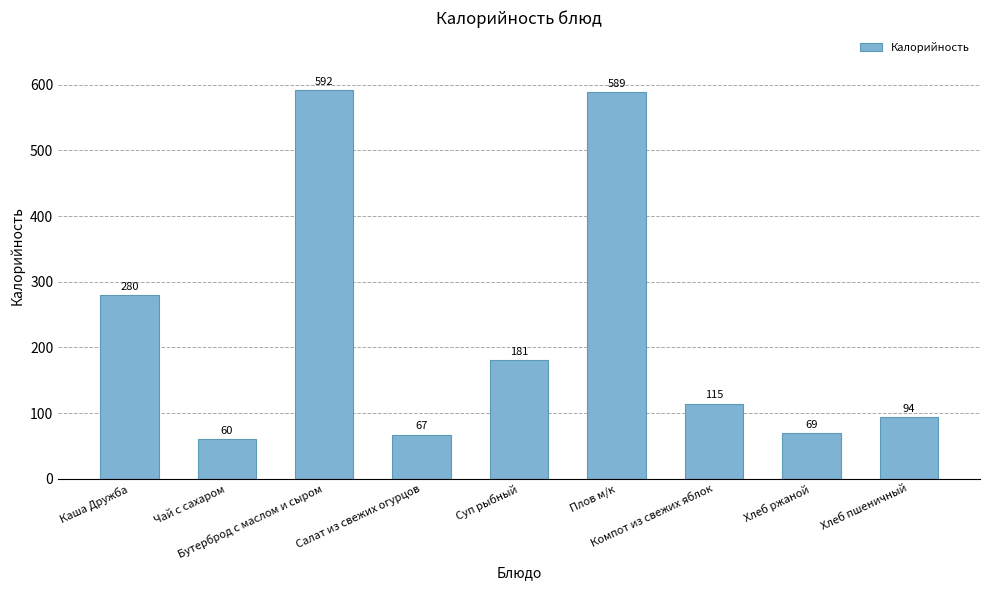

Which has a higher value, Каша Дружба or Хлеб ржаной?

Каша Дружба